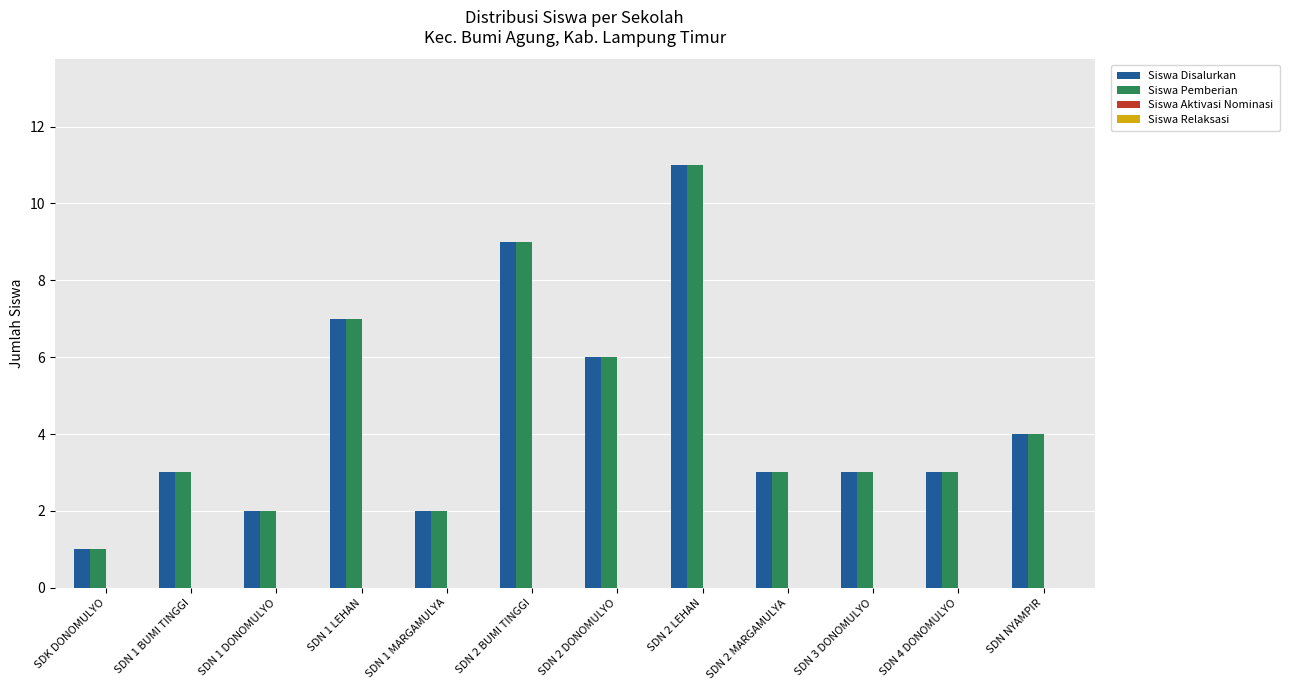

Reading left to right, transcribe all the data shown in this chart.

Siswa Disalurkan: SDK DONOMULYO=1	SDN 1 BUMI TINGGI=3	SDN 1 DONOMULYO=2	SDN 1 LEHAN=7	SDN 1 MARGAMULYA=2	SDN 2 BUMI TINGGI=9	SDN 2 DONOMULYO=6	SDN 2 LEHAN=11	SDN 2 MARGAMULYA=3	SDN 3 DONOMULYO=3	SDN 4 DONOMULYO=3	SDN NYAMPIR=4
Siswa Pemberian: SDK DONOMULYO=1	SDN 1 BUMI TINGGI=3	SDN 1 DONOMULYO=2	SDN 1 LEHAN=7	SDN 1 MARGAMULYA=2	SDN 2 BUMI TINGGI=9	SDN 2 DONOMULYO=6	SDN 2 LEHAN=11	SDN 2 MARGAMULYA=3	SDN 3 DONOMULYO=3	SDN 4 DONOMULYO=3	SDN NYAMPIR=4